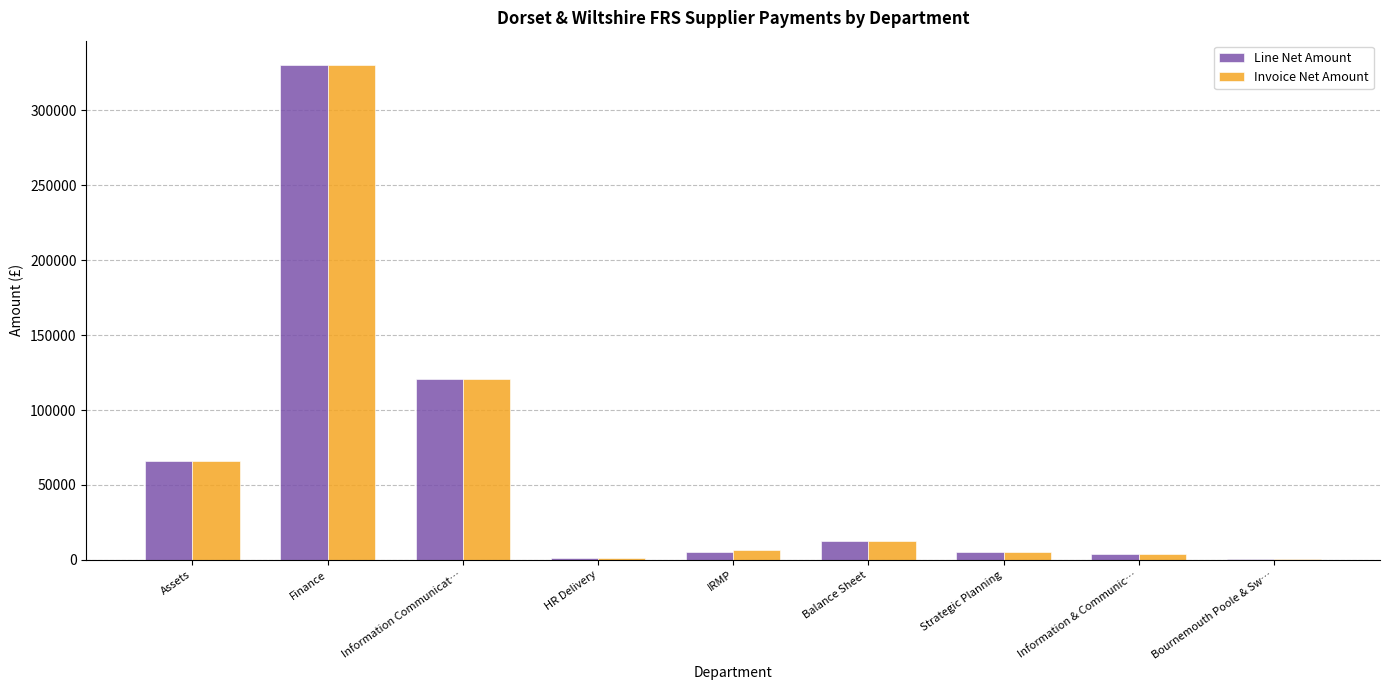

What is the greatest value displayed?

329940.9